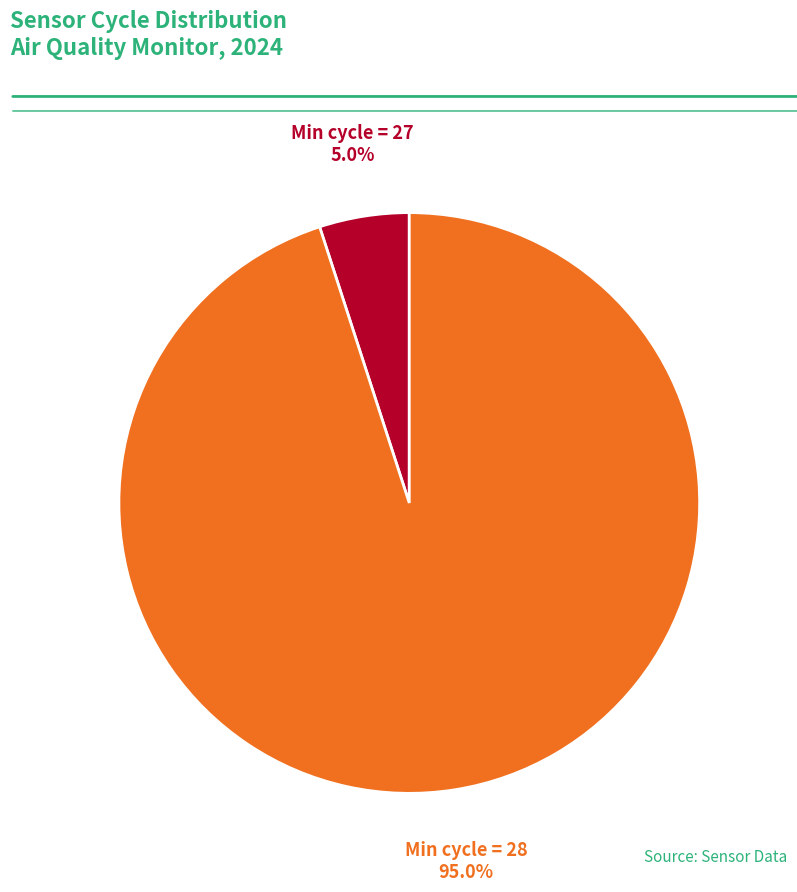

Does any single category account for the majority?

Yes